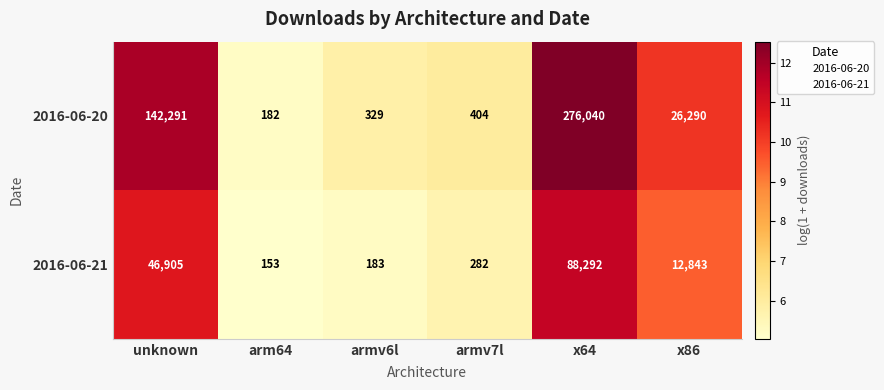

Is it true that 2016-06-21 equals 21917 at x86?

False